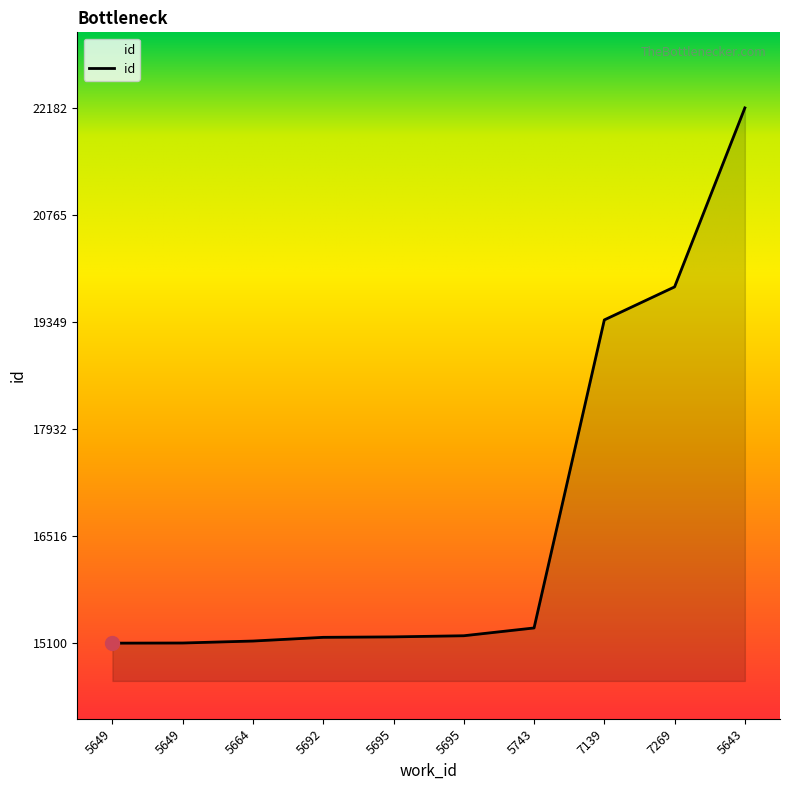

Is this an area chart (filled region under the line)?

Yes